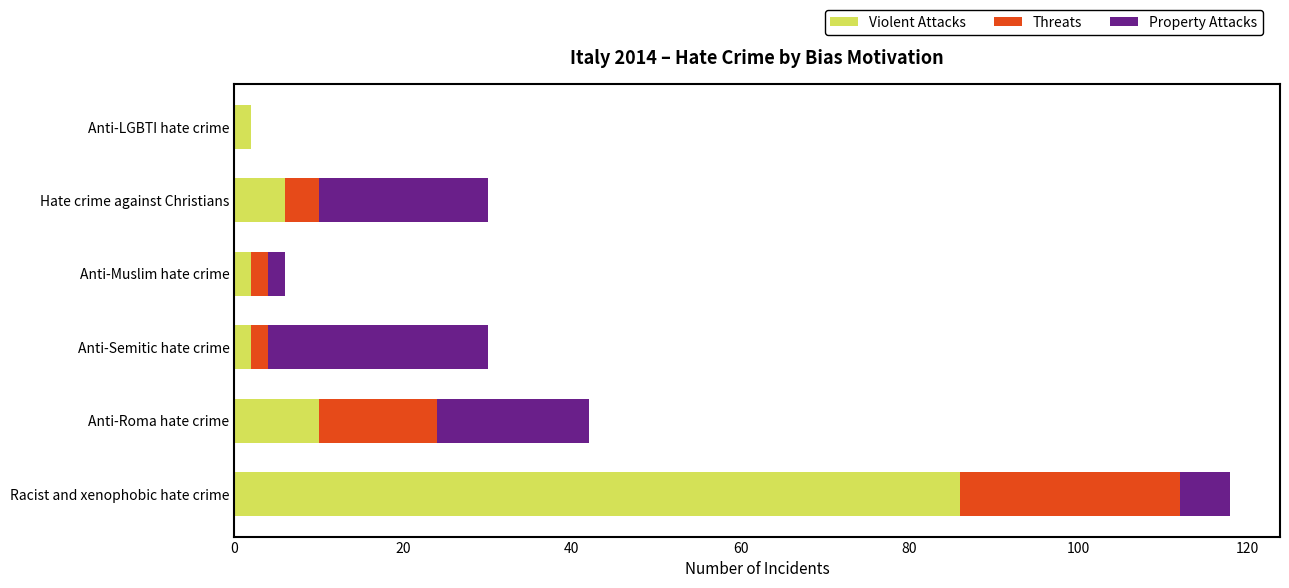

At which label is Violent Attacks closest to 44?

Anti-Roma hate crime